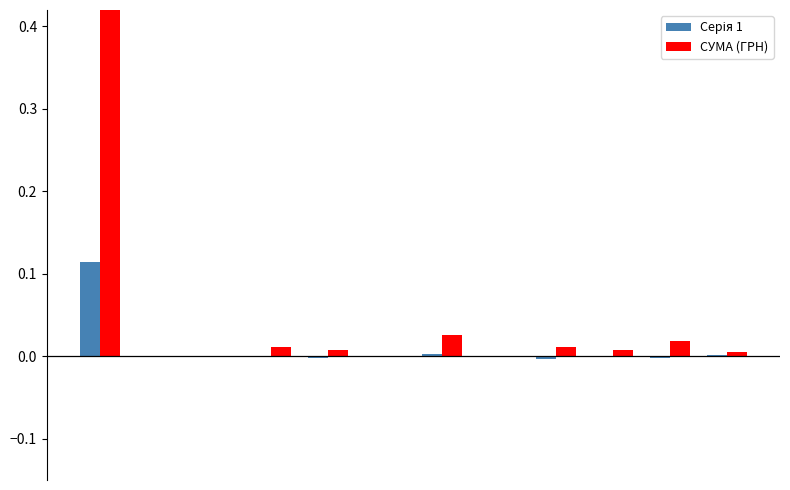

Rank the series by their average value, from highest to lowest.

СУМА (ГРН), Серія 1